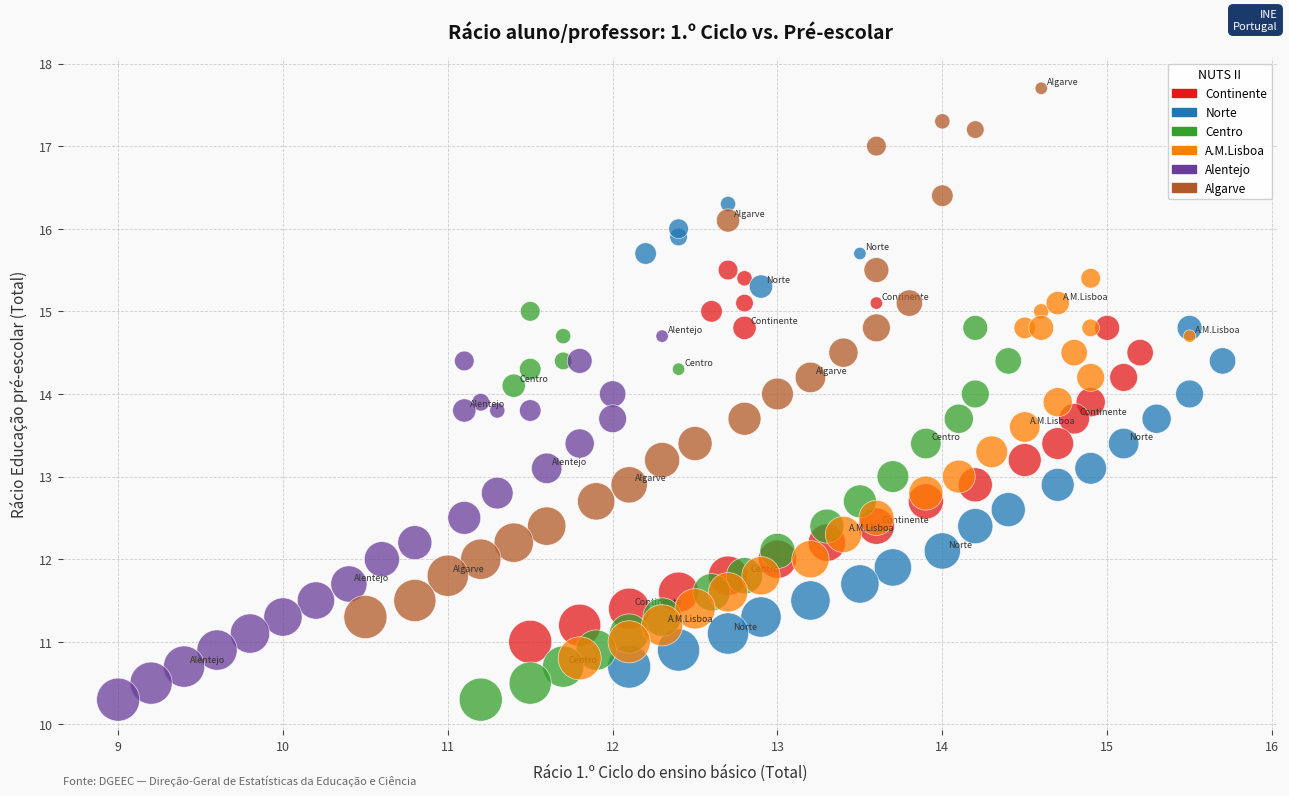

Which series has the widest spread of Y values?

Algarve